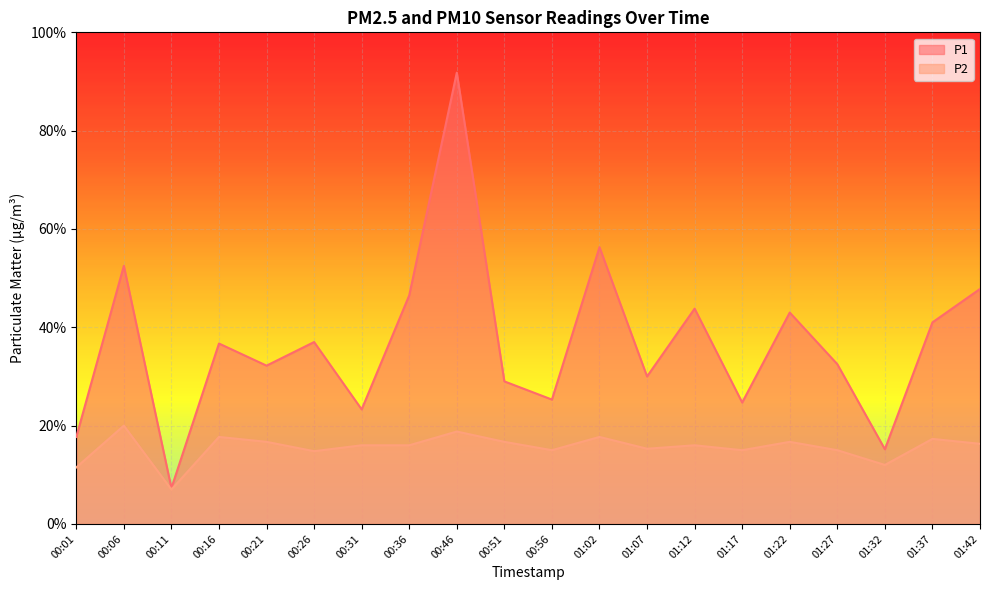

What is the average value of the P1 series?

3.7